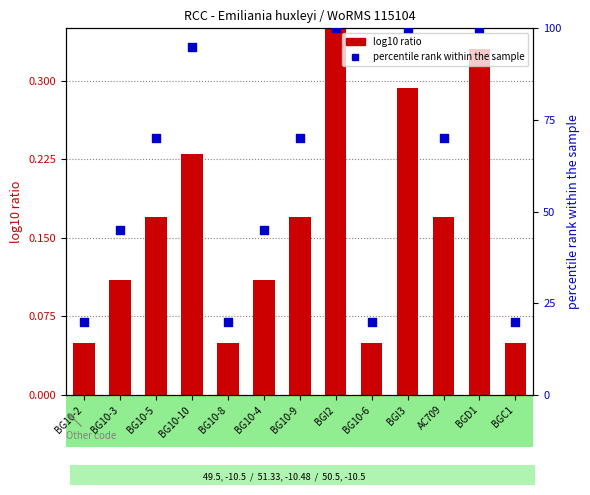

Which series has the widest spread of Y values?

percentile rank within the sample